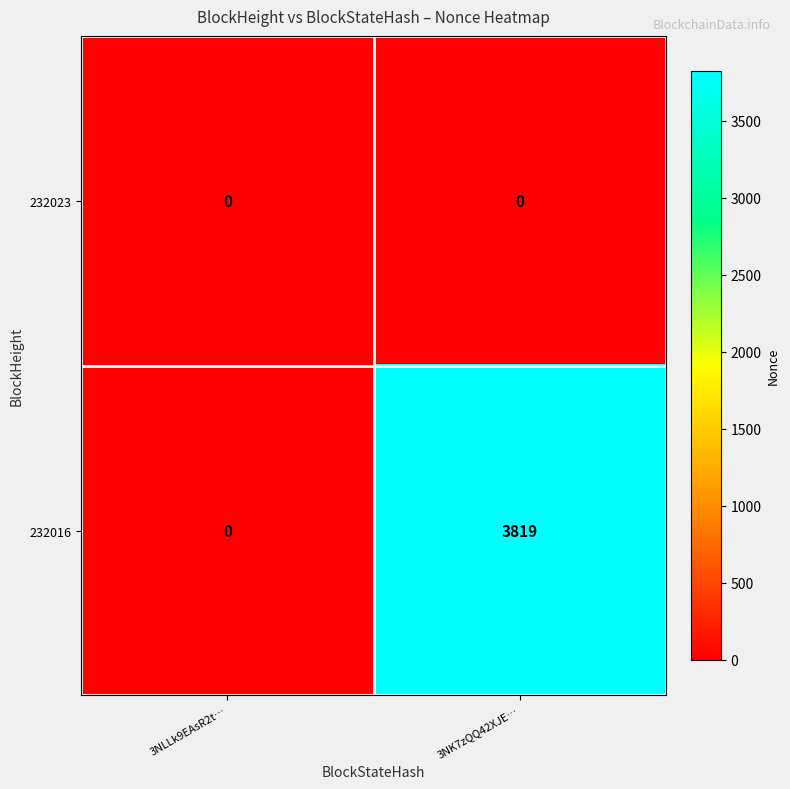

What is the highest value of the 232016 series?

3819